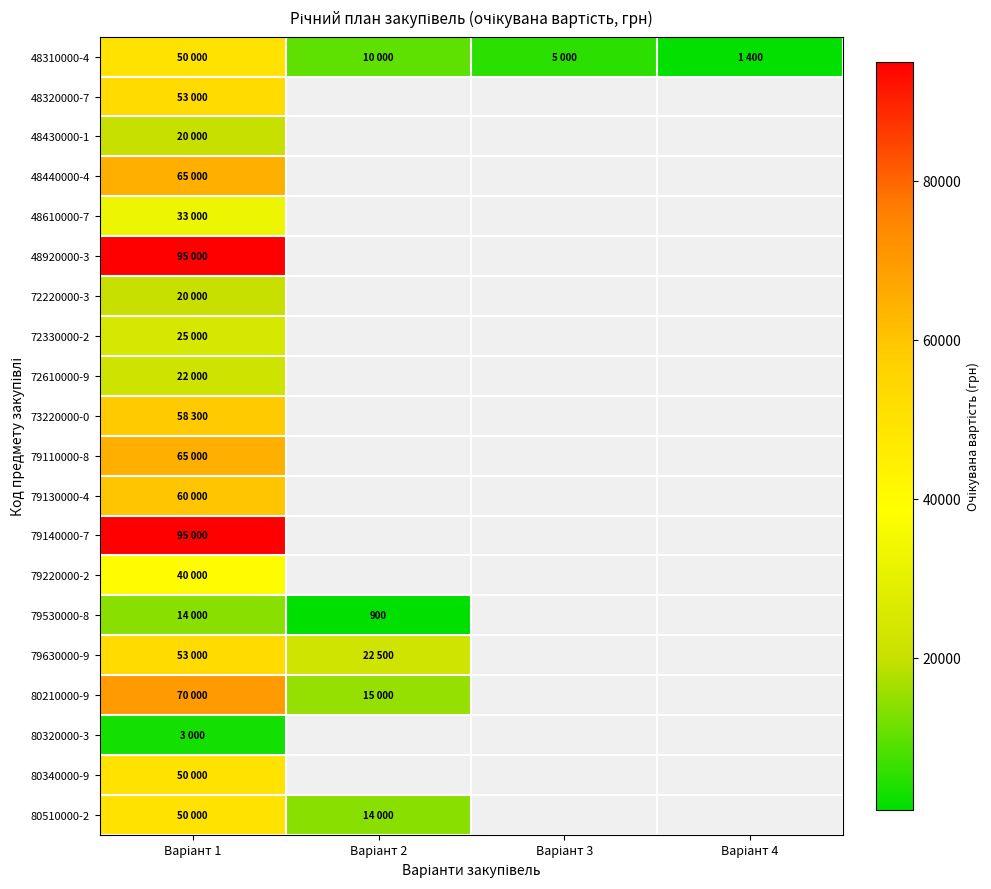

Which category has the highest value in the 79110000-8 series?

Варіант 1